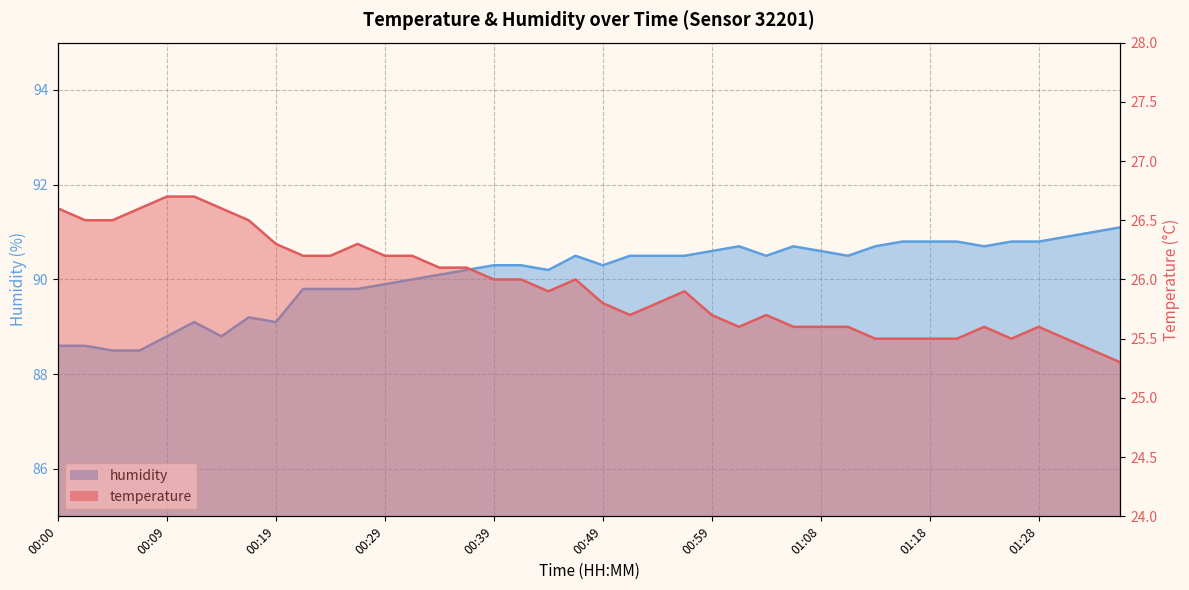

Reading right to left, transcribe all the data shown in this chart.

temperature: 01:35=25.3	01:33=25.4	01:30=25.5	01:28=25.6	01:25=25.5	01:23=25.6	01:21=25.5	01:18=25.5	01:16=25.5	01:13=25.5	01:11=25.6	01:08=25.6	01:06=25.6	01:04=25.7	01:01=25.6	00:59=25.7	00:56=25.9	00:54=25.8	00:51=25.7	00:49=25.8	00:46=26.0	00:44=25.9	00:41=26.0	00:39=26.0	00:36=26.1	00:34=26.1	00:32=26.2	00:29=26.2	00:27=26.3	00:24=26.2	00:22=26.2	00:19=26.3	00:17=26.5	00:15=26.6	00:12=26.7	00:09=26.7	00:07=26.6	00:04=26.5	00:02=26.5	00:00=26.6
humidity: 01:35=91.1	01:33=91.0	01:30=90.9	01:28=90.8	01:25=90.8	01:23=90.7	01:21=90.8	01:18=90.8	01:16=90.8	01:13=90.7	01:11=90.5	01:08=90.6	01:06=90.7	01:04=90.5	01:01=90.7	00:59=90.6	00:56=90.5	00:54=90.5	00:51=90.5	00:49=90.3	00:46=90.5	00:44=90.2	00:41=90.3	00:39=90.3	00:36=90.2	00:34=90.1	00:32=90.0	00:29=89.9	00:27=89.8	00:24=89.8	00:22=89.8	00:19=89.1	00:17=89.2	00:15=88.8	00:12=89.1	00:09=88.8	00:07=88.5	00:04=88.5	00:02=88.6	00:00=88.6